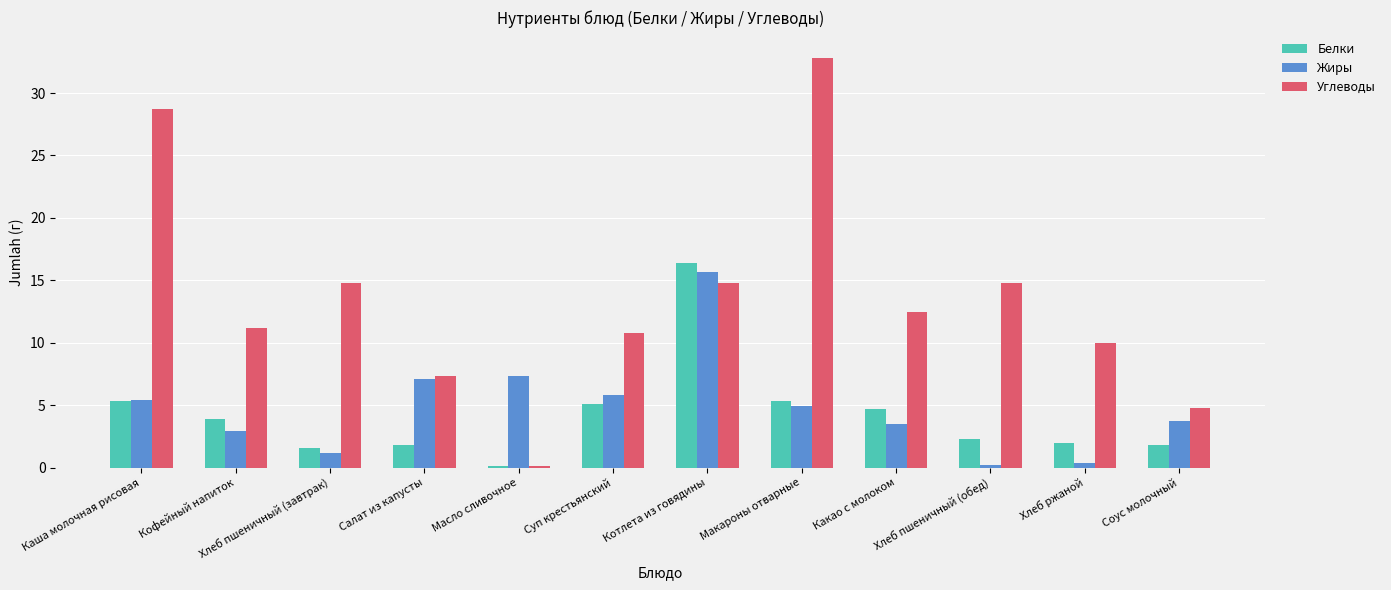

How many groups of bars are there?

12